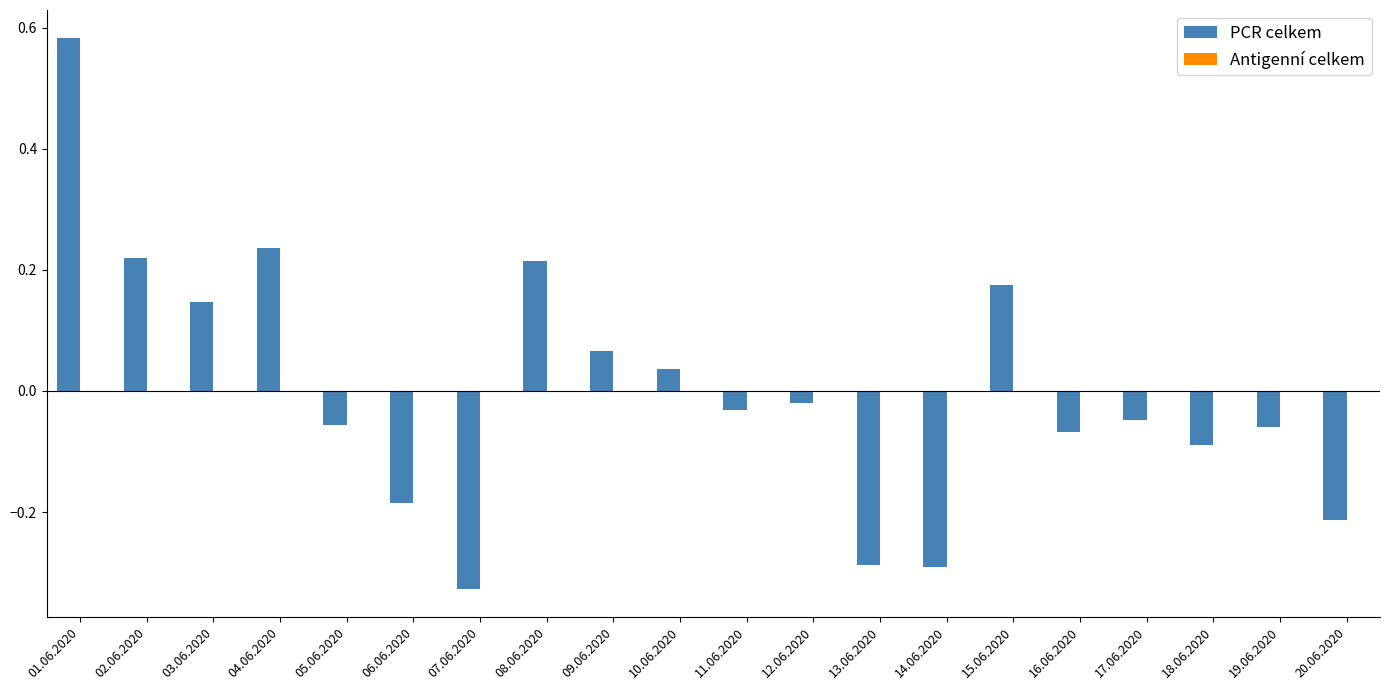

The chart shows a value of -0.2 at 14.06.2020. True or false?

False